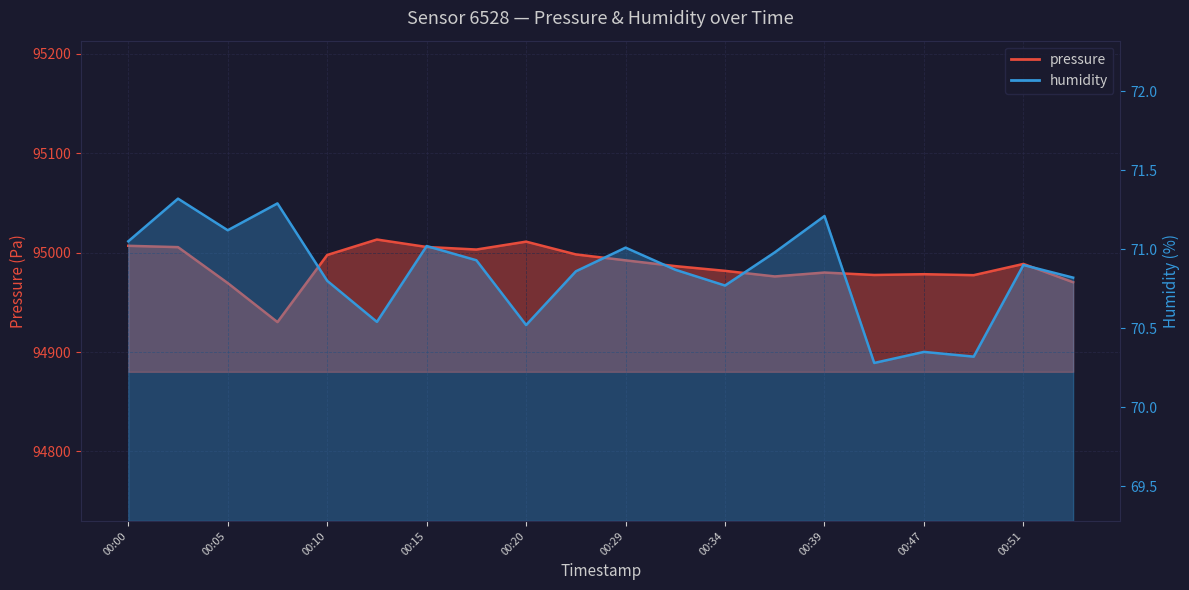

How many data points in pressure are less than 94988?

10